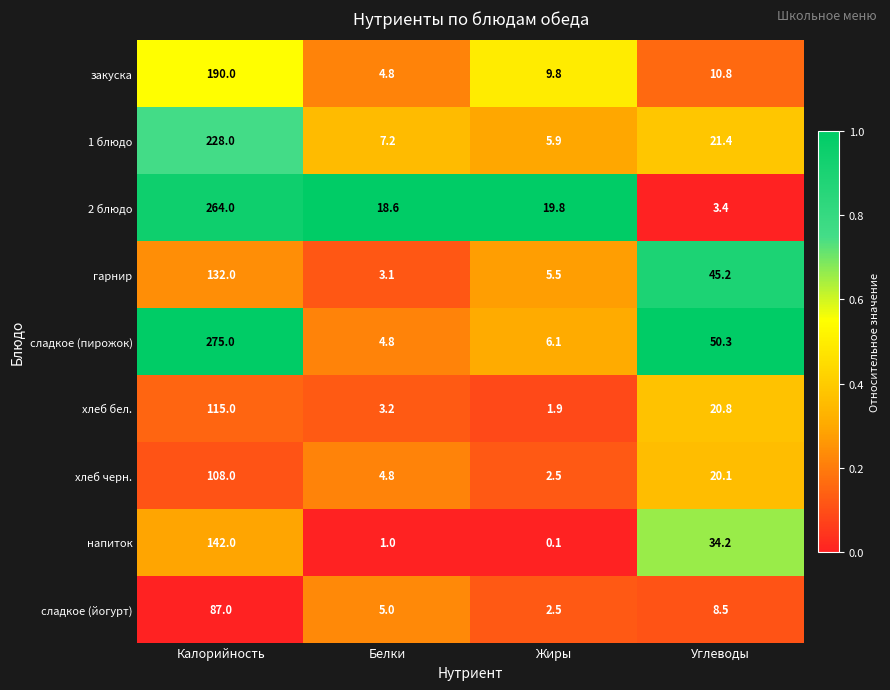

What value does the закуска series have at Белки?

4.8